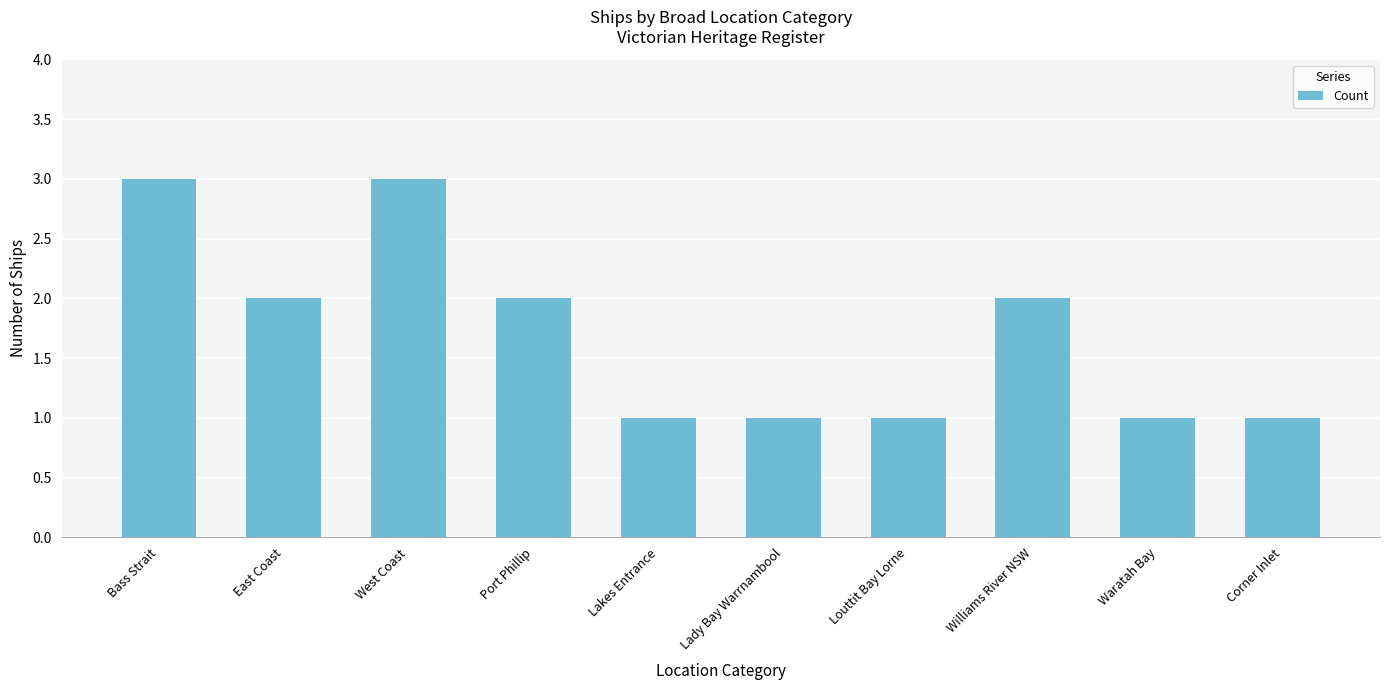

The value at West Coast is 3. True or false?

True